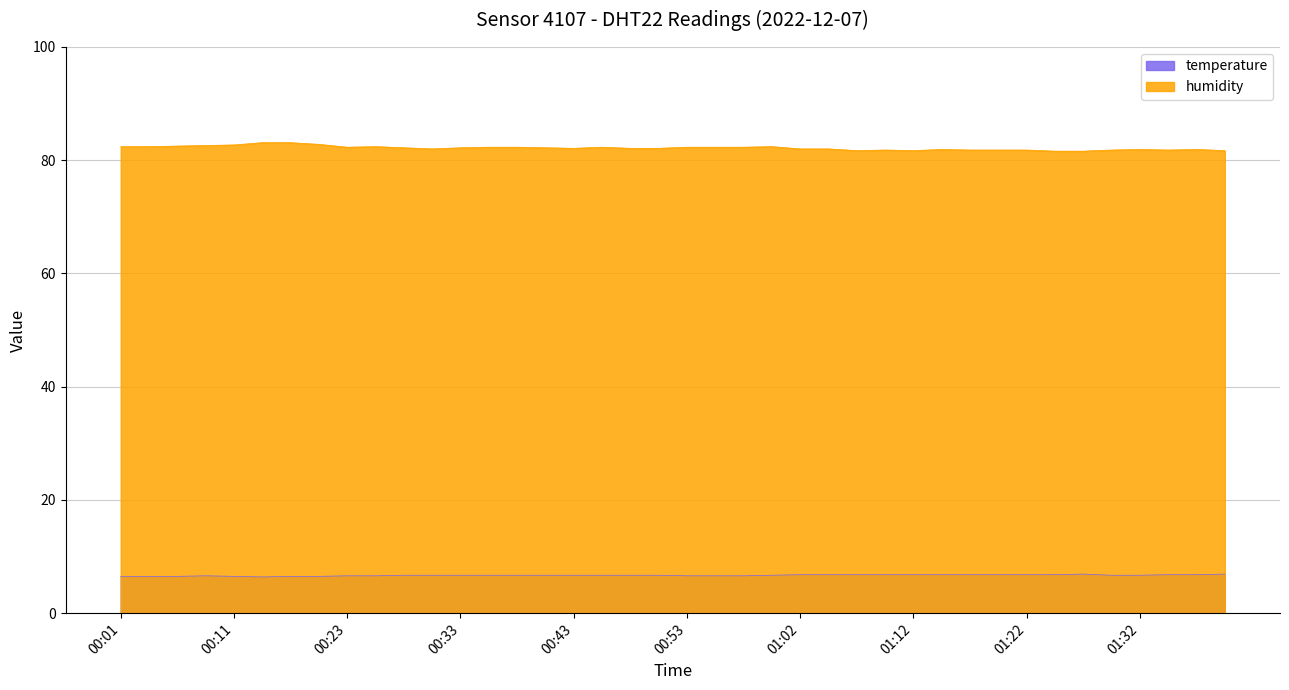

At which label is temperature closest to 6?

00:13